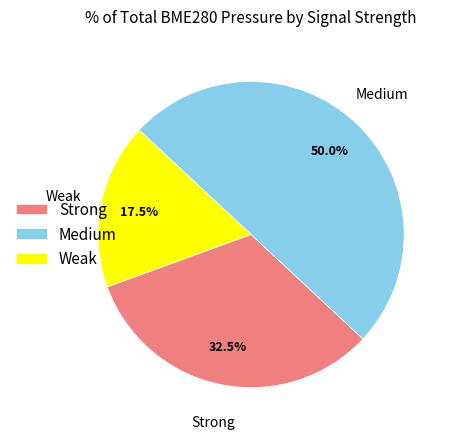

Rank the categories by value from lowest to highest.

Weak, Strong, Medium